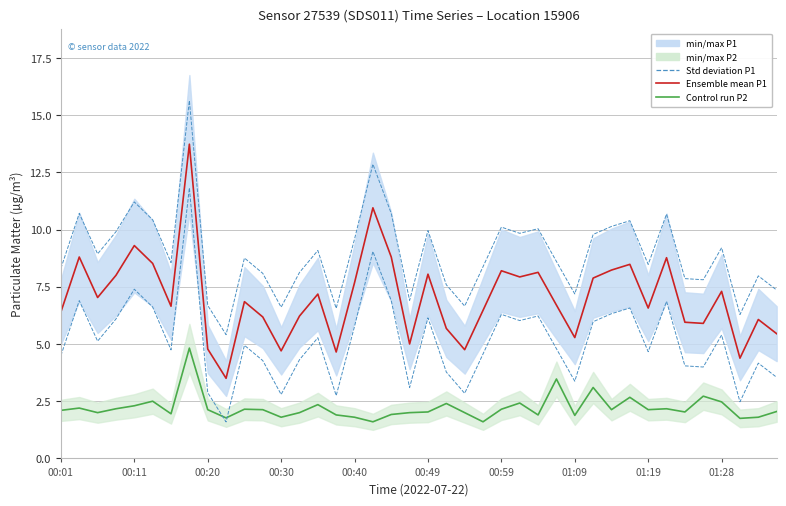

What is the maximum value shown in the chart?

15.6